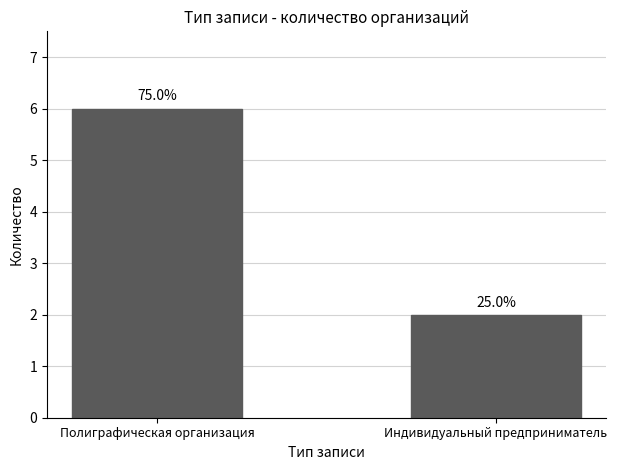

How many bars are there in total?

2